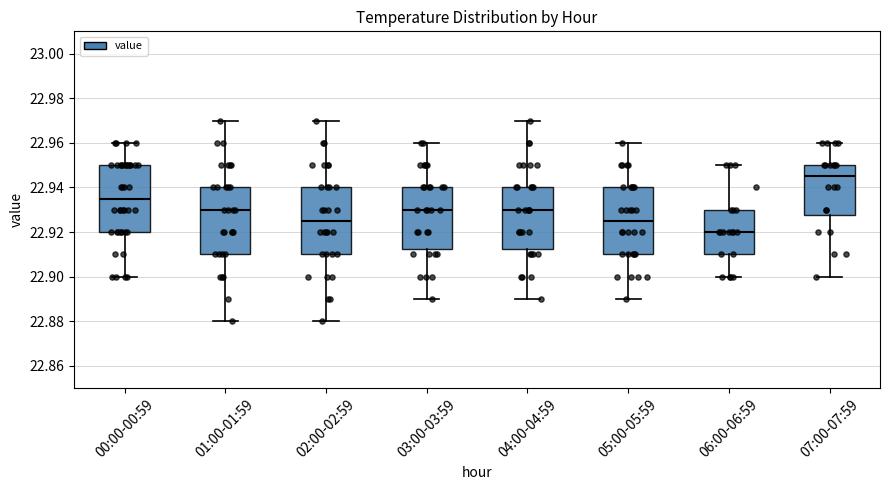

Reading left to right, read every box against the y-axis: the position of its median line, the range the box covers, and the ends of its whiskers. The values are not printed on the chart, so give them approximately, as read against the axis.

00:00-00:59: median 22.936, box 22.920 to 22.950, whiskers 22.900 to 22.960
01:00-01:59: median 22.930, box 22.910 to 22.940, whiskers 22.880 to 22.970
02:00-02:59: median 22.926, box 22.910 to 22.940, whiskers 22.880 to 22.970
03:00-03:59: median 22.930, box 22.912 to 22.940, whiskers 22.890 to 22.960
04:00-04:59: median 22.930, box 22.912 to 22.940, whiskers 22.890 to 22.970
05:00-05:59: median 22.926, box 22.910 to 22.940, whiskers 22.890 to 22.960
06:00-06:59: median 22.920, box 22.910 to 22.930, whiskers 22.900 to 22.950
07:00-07:59: median 22.946, box 22.928 to 22.950, whiskers 22.900 to 22.960